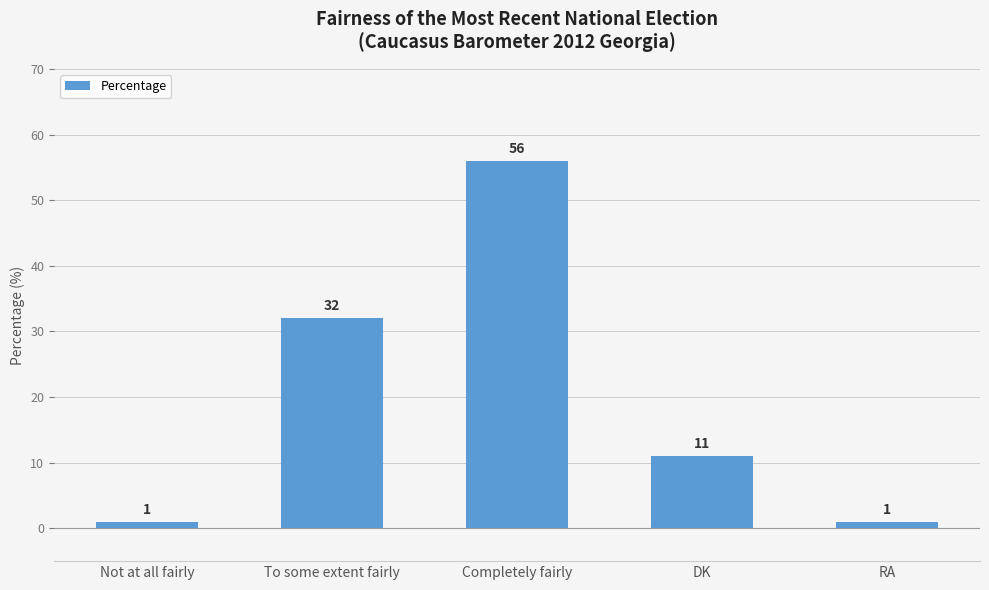

What is the value of the 1st bar from the left?

1